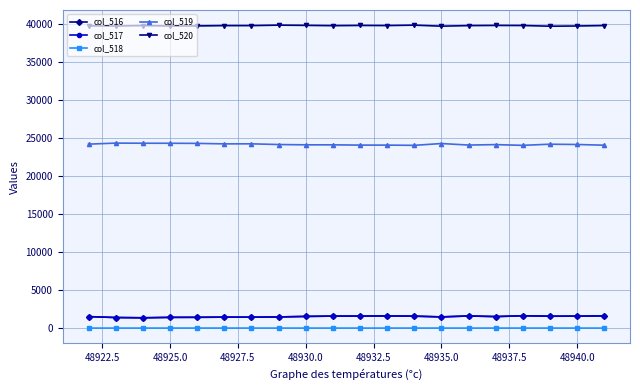

True or false: col_517 has more than 0 interior local peaks.

True